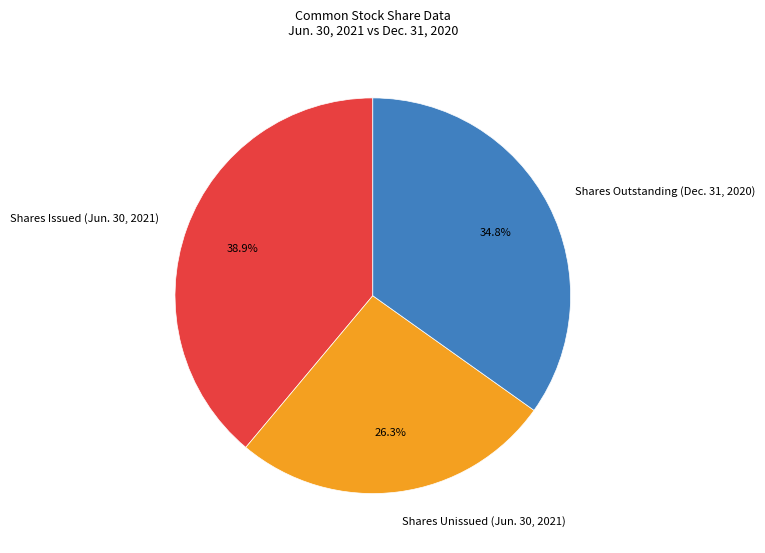

How many segments does this pie chart have?

3